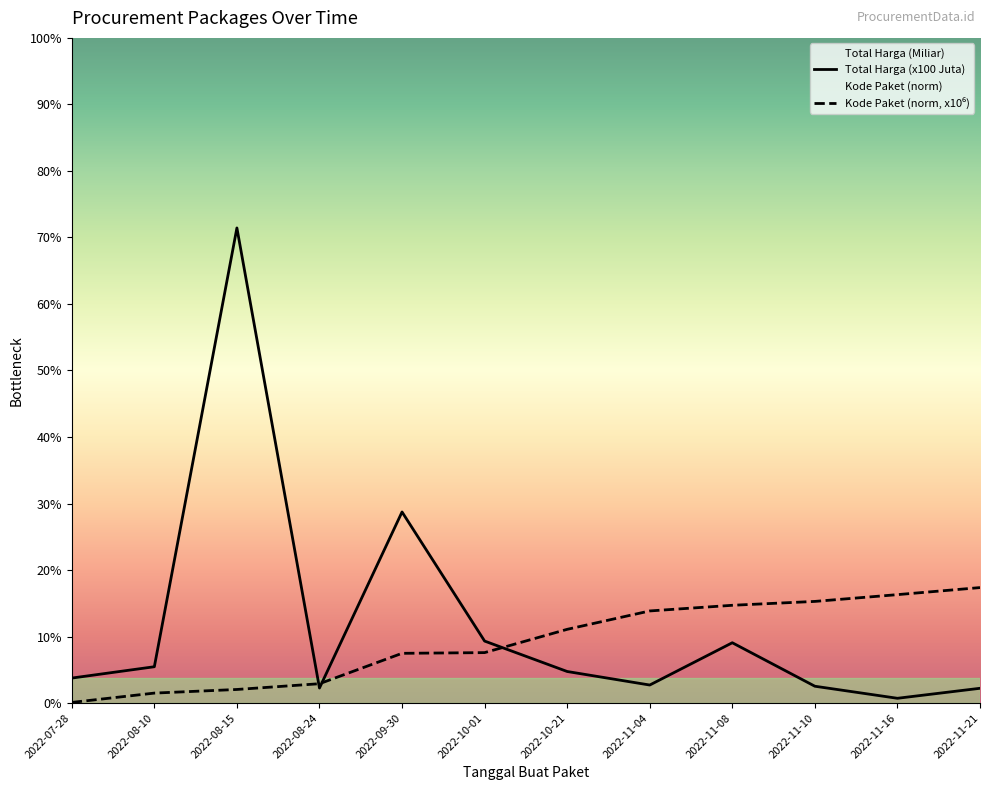

Which series has the largest range (max minus min)?

Total Harga (x100 Juta)